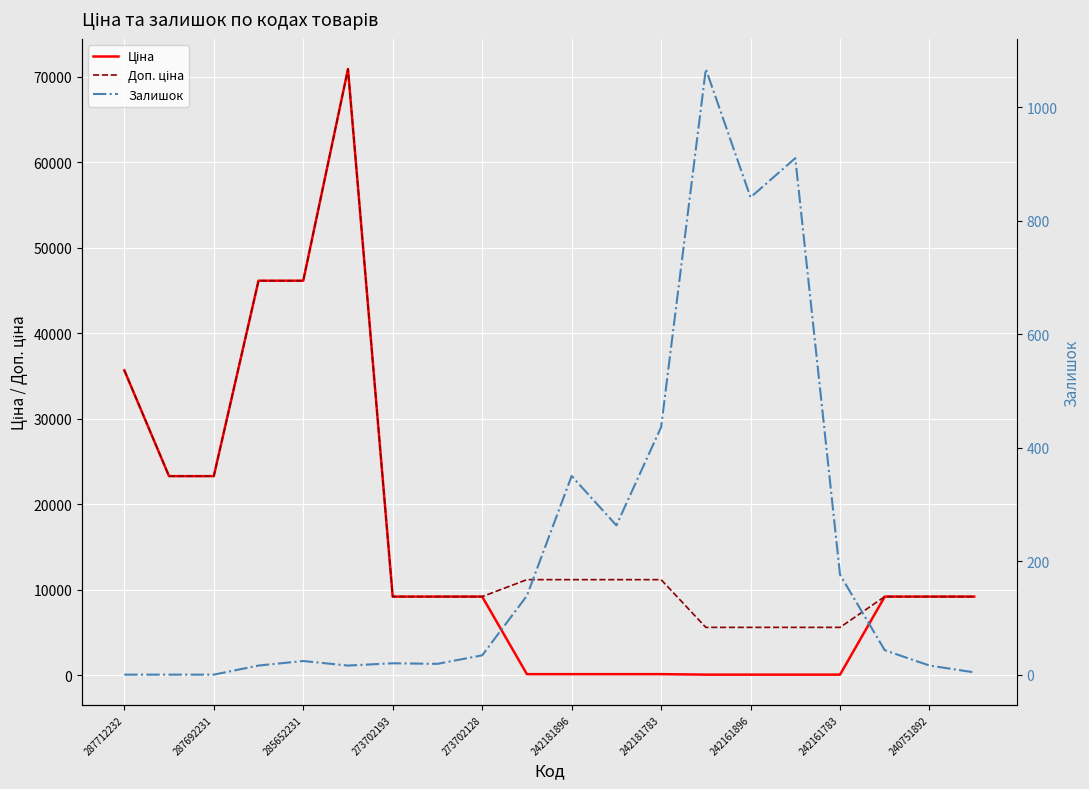

At which label is Доп. ціна closest to 38245?

287712232